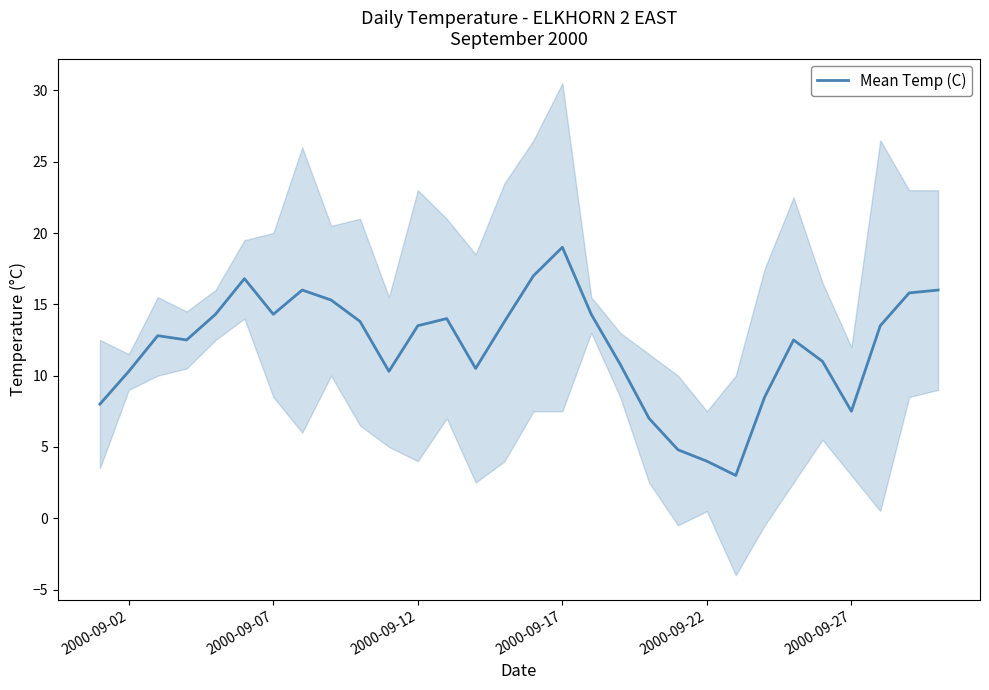

What is the difference between the maximum and minimum values?

16.0